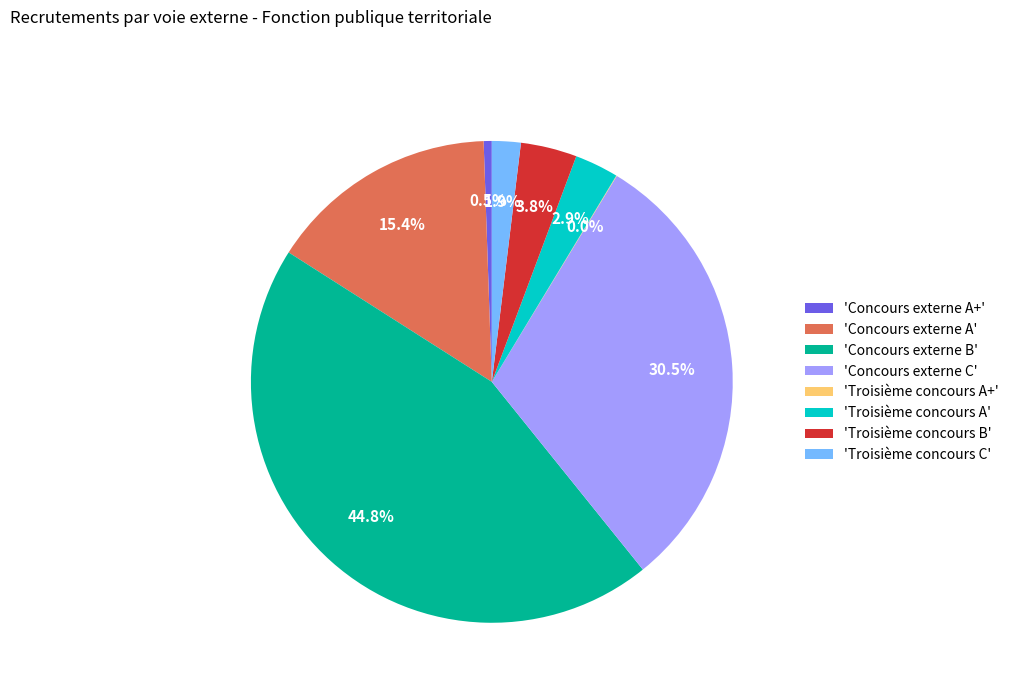

Between 'Troisième concours C' and 'Troisième concours A', which is larger?

'Troisième concours A'